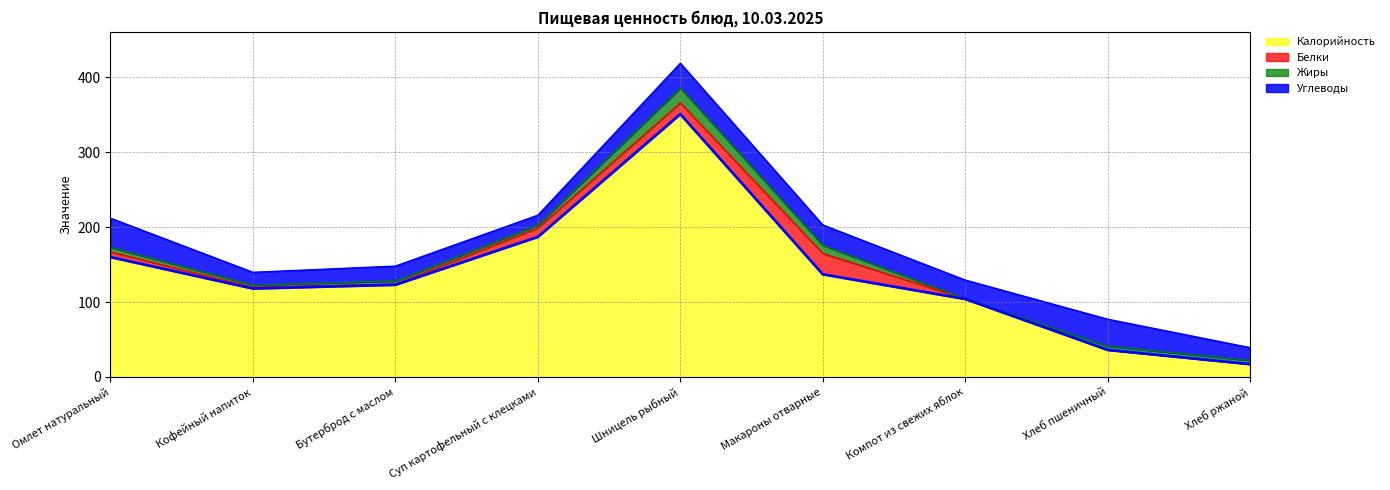

Which label corresponds to the largest value in the chart?

Шницель рыбный